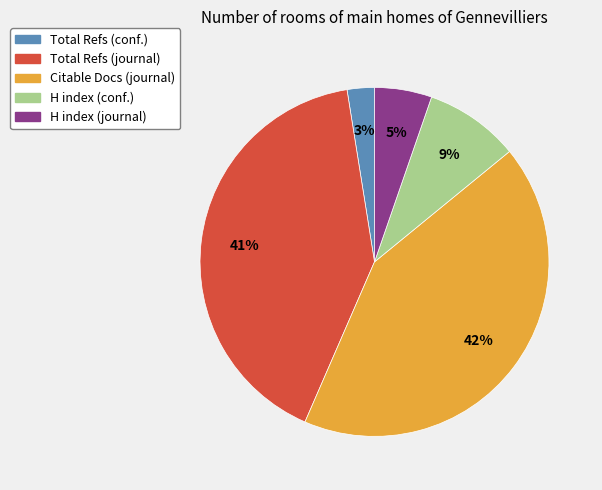

Rank the categories by value from lowest to highest.

Total Refs (conf.), H index (journal), H index (conf.), Total Refs (journal), Citable Docs (journal)